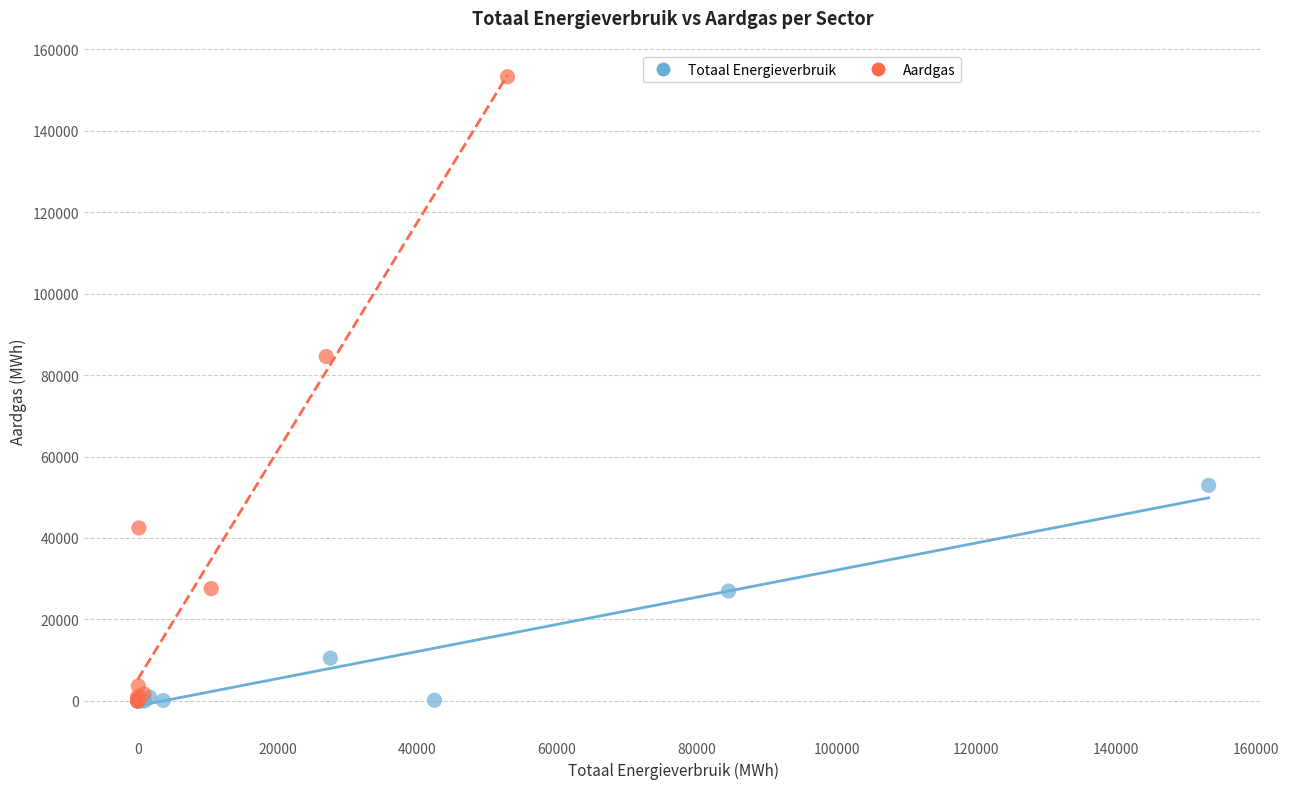

What are all the series names shown in the legend?

Totaal Energieverbruik, Aardgas